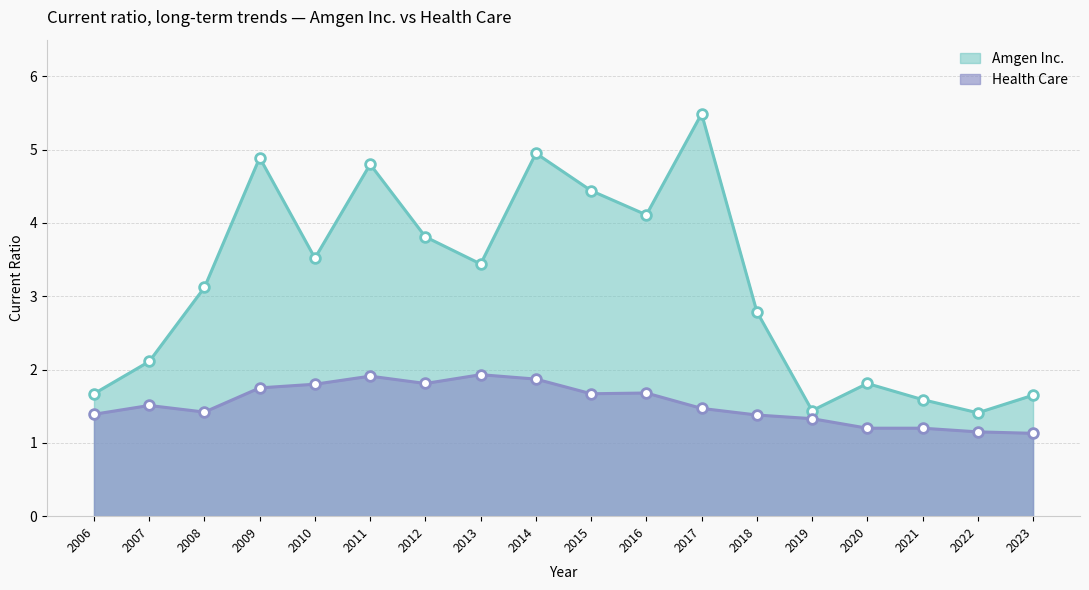

What is the sum of all Amgen Inc. values?

57.0